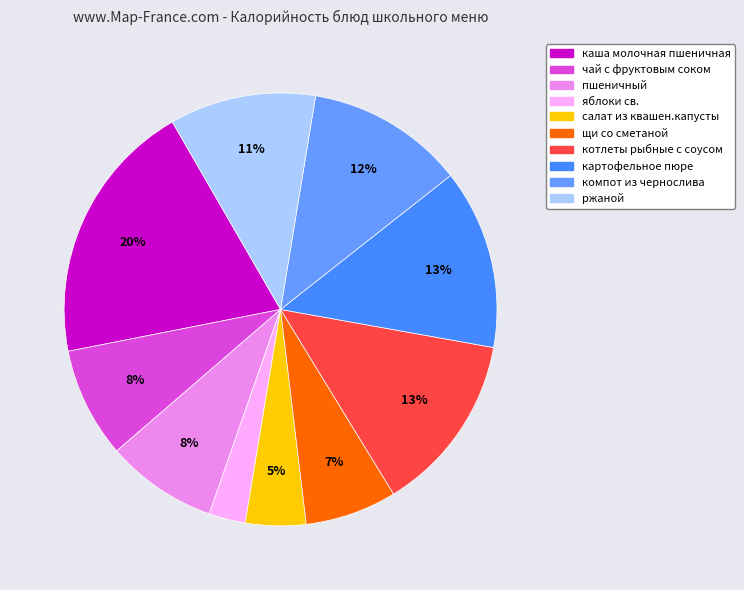

To the nearest percent, what portion does каша молочная пшеничная represent?

20%